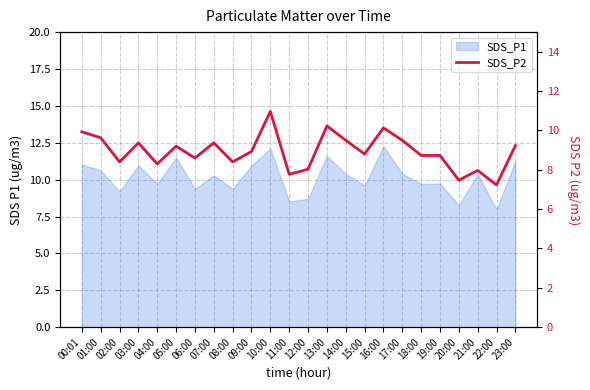

At which label is the value closest to 9?

09:00